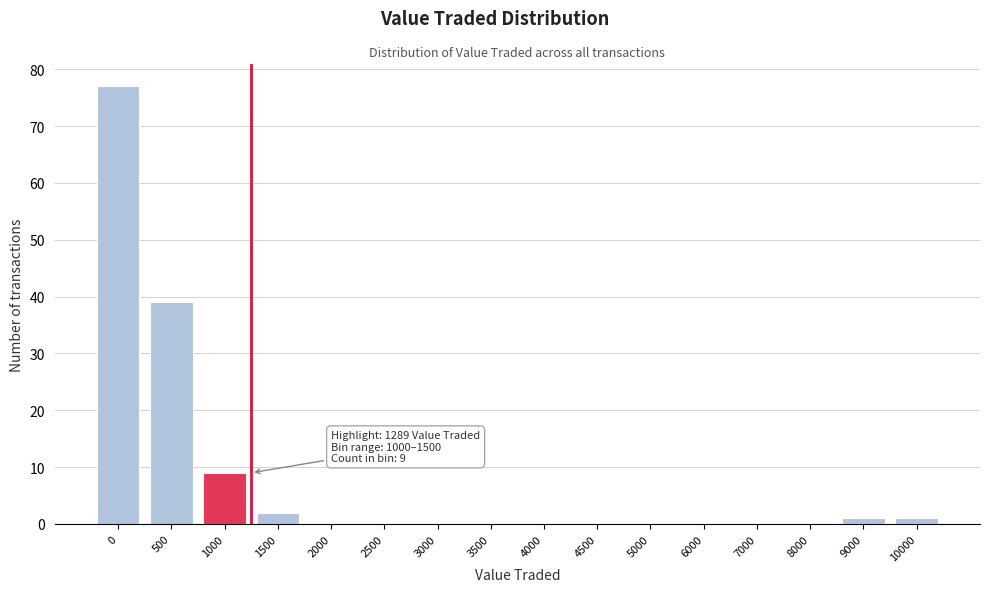

Reading left to right, list all the values displayed in this chart.

0=77	500=39	1000=9	1500=2	2000=0	2500=0	3000=0	3500=0	4000=0	4500=0	5000=0	6000=0	7000=0	8000=0	9000=1	10000=1